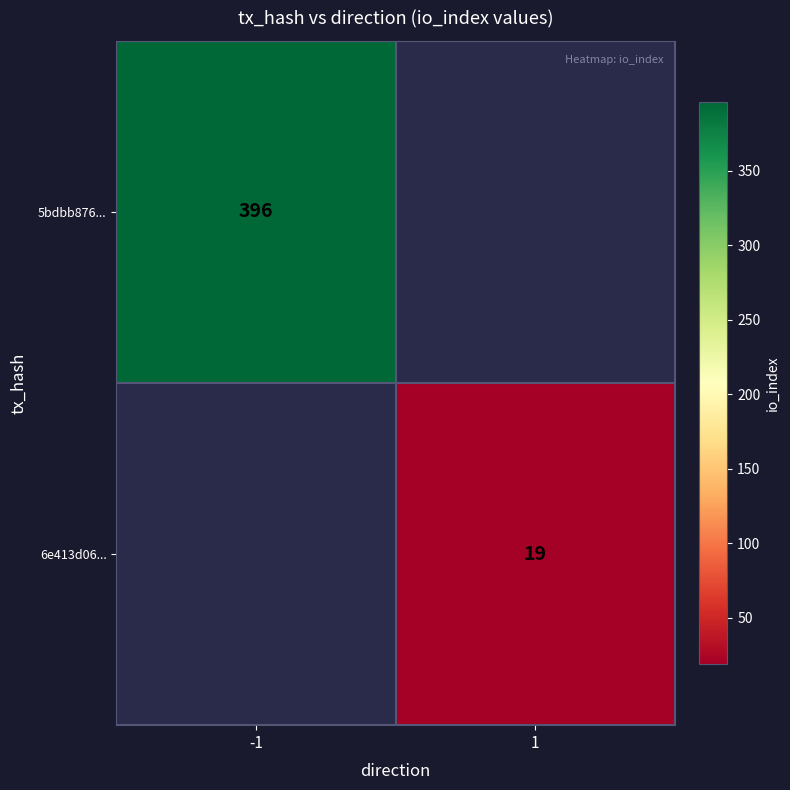

The value of 5bdbb876... at -1 is 396. True or false?

True